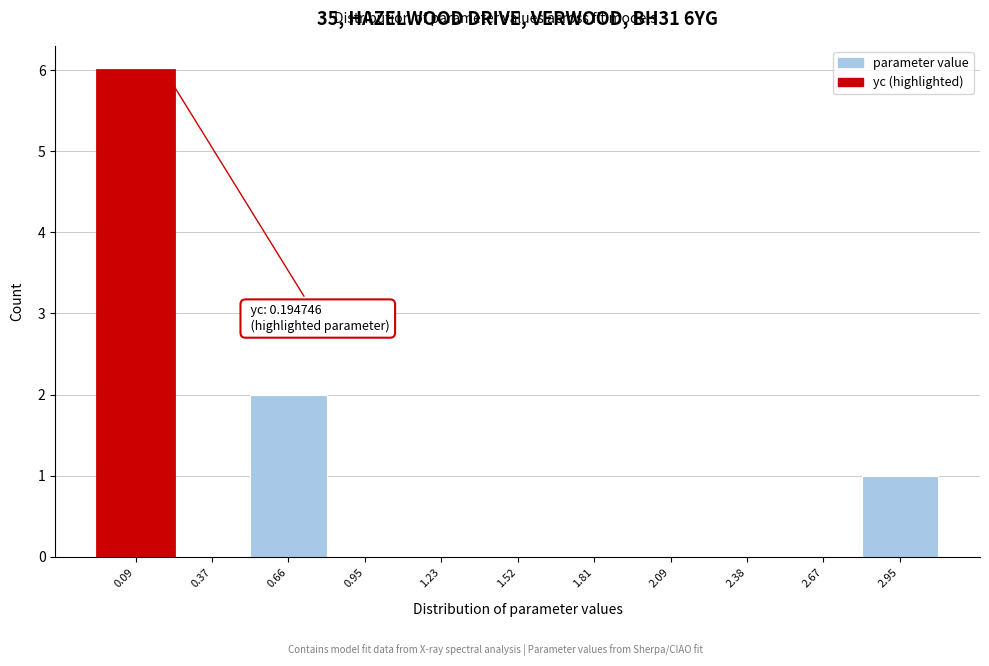

Over which range of the x-axis is the bar tallest?

-0.05 to 0.25